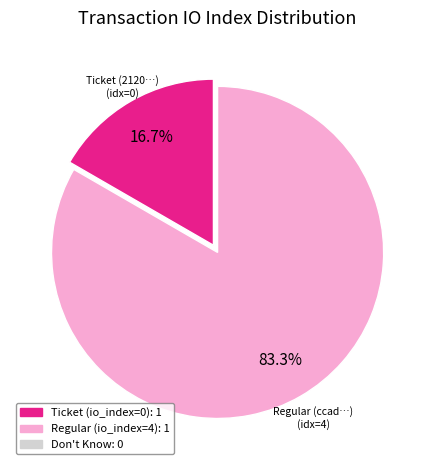

Is there any slice that represents more than half of the pie?

Yes